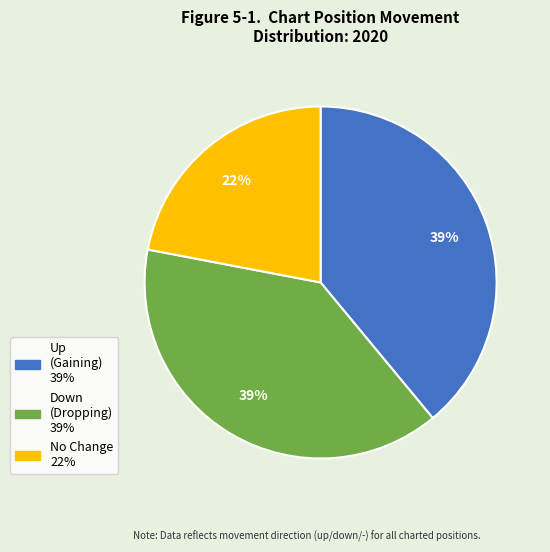

How many segments does this pie chart have?

3